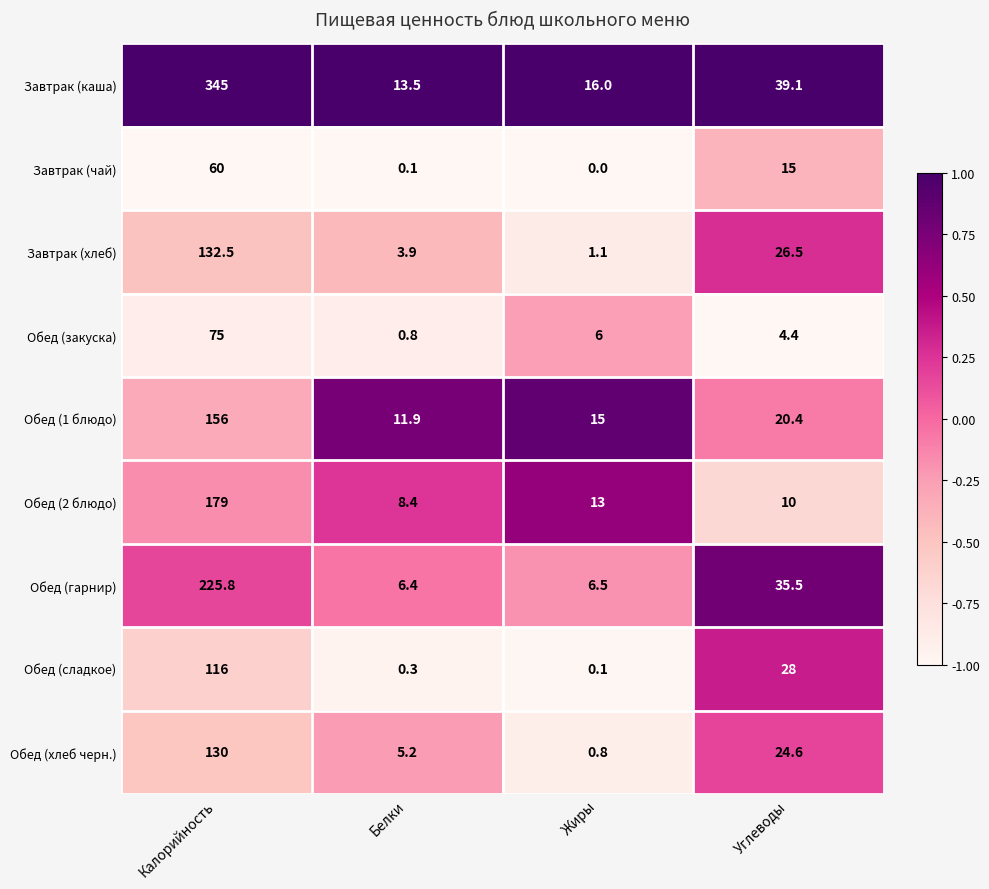

Where does the Обед (гарнир) series first go above 35?

Калорийность